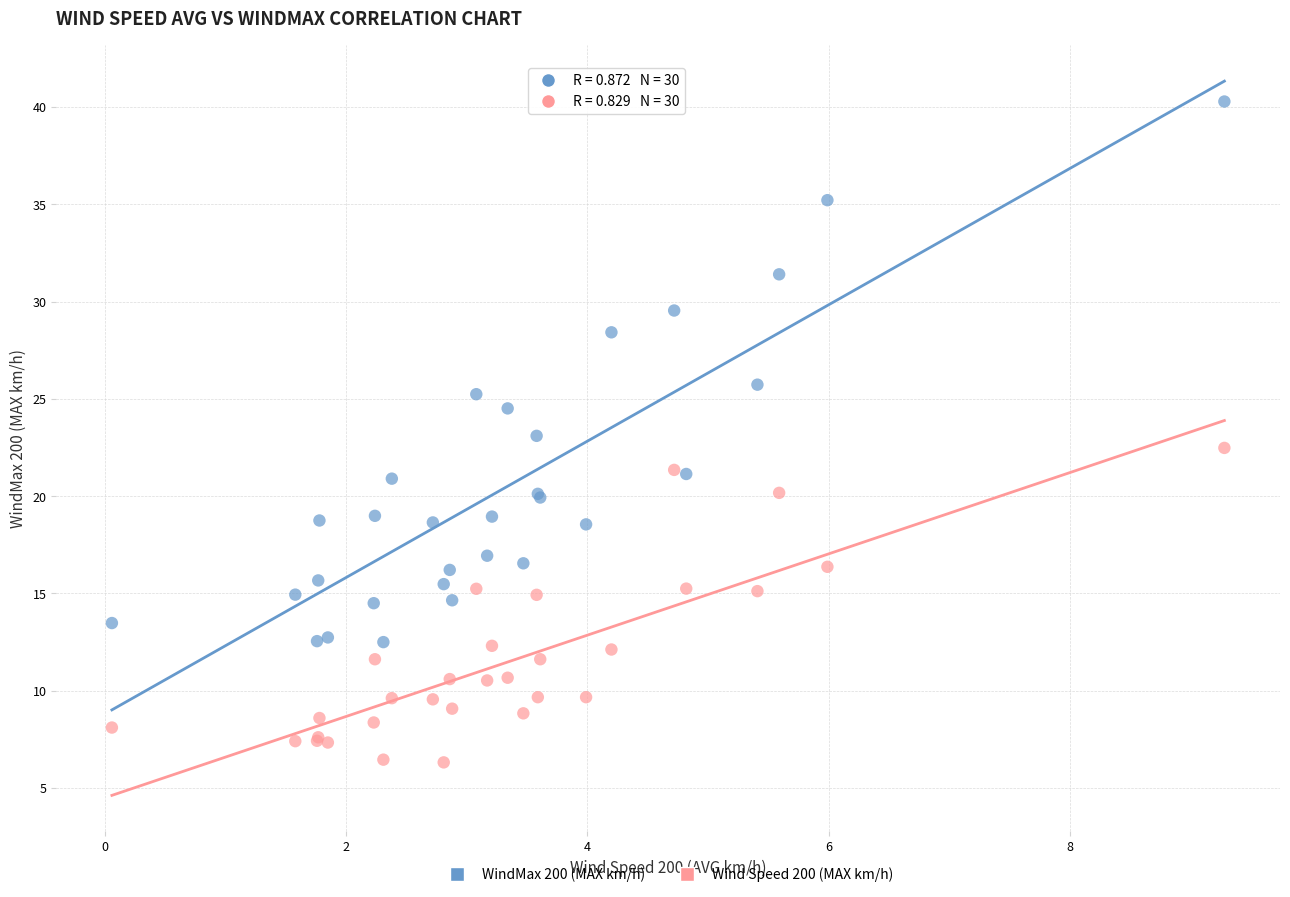

Which series contains the lowest Y value?

Wind Speed 200 (MAX km/h)